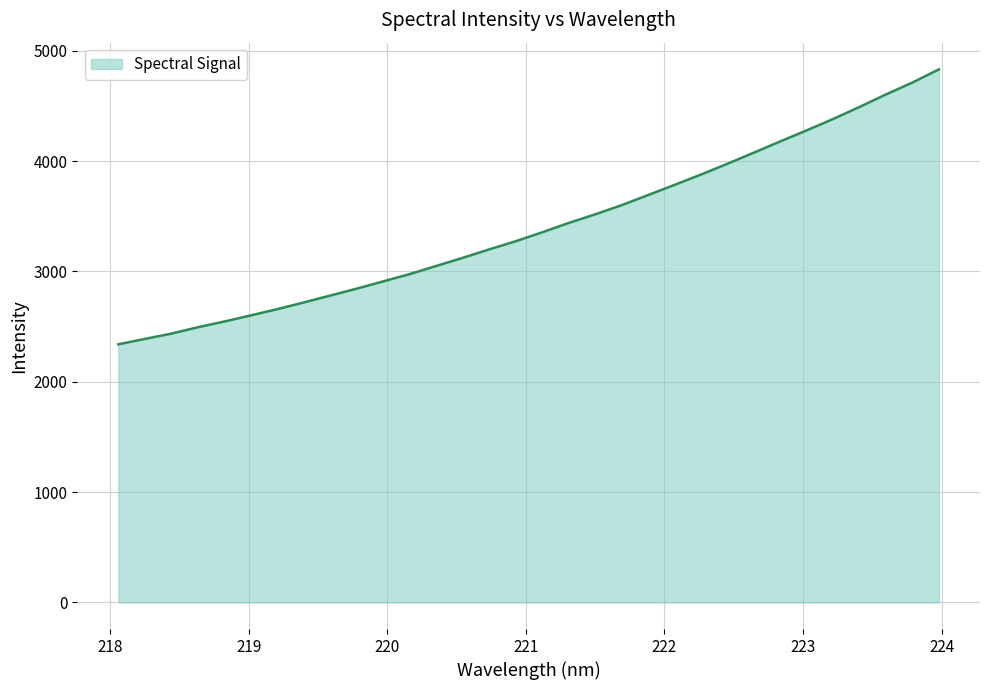

What is the difference between the maximum and minimum values?

2493.0